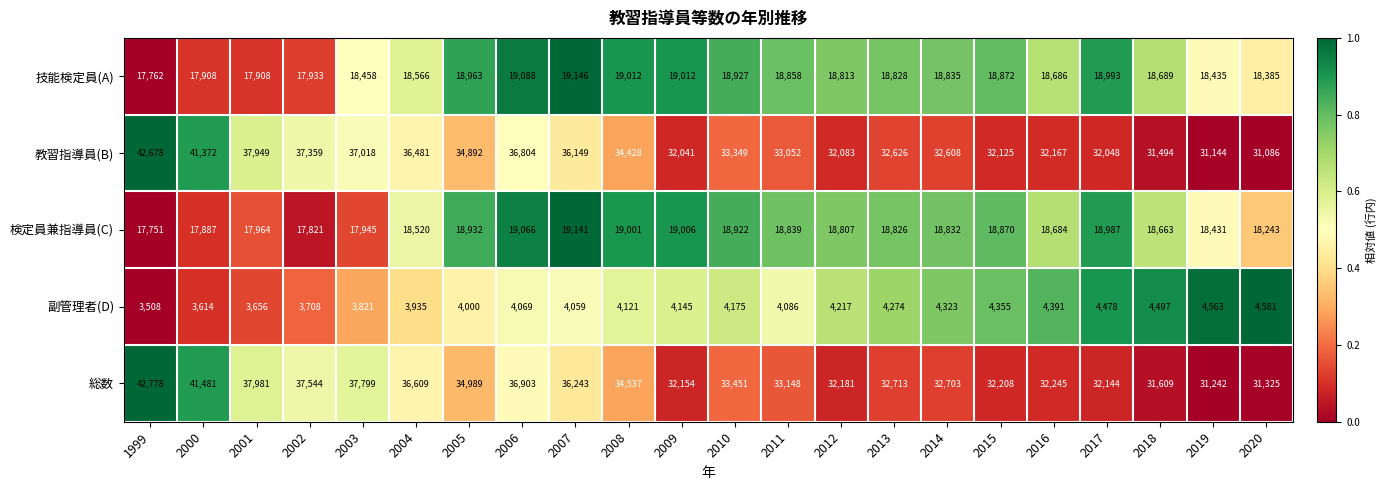

The 技能検定員(A) series shows 30272 at 2014. True or false?

False